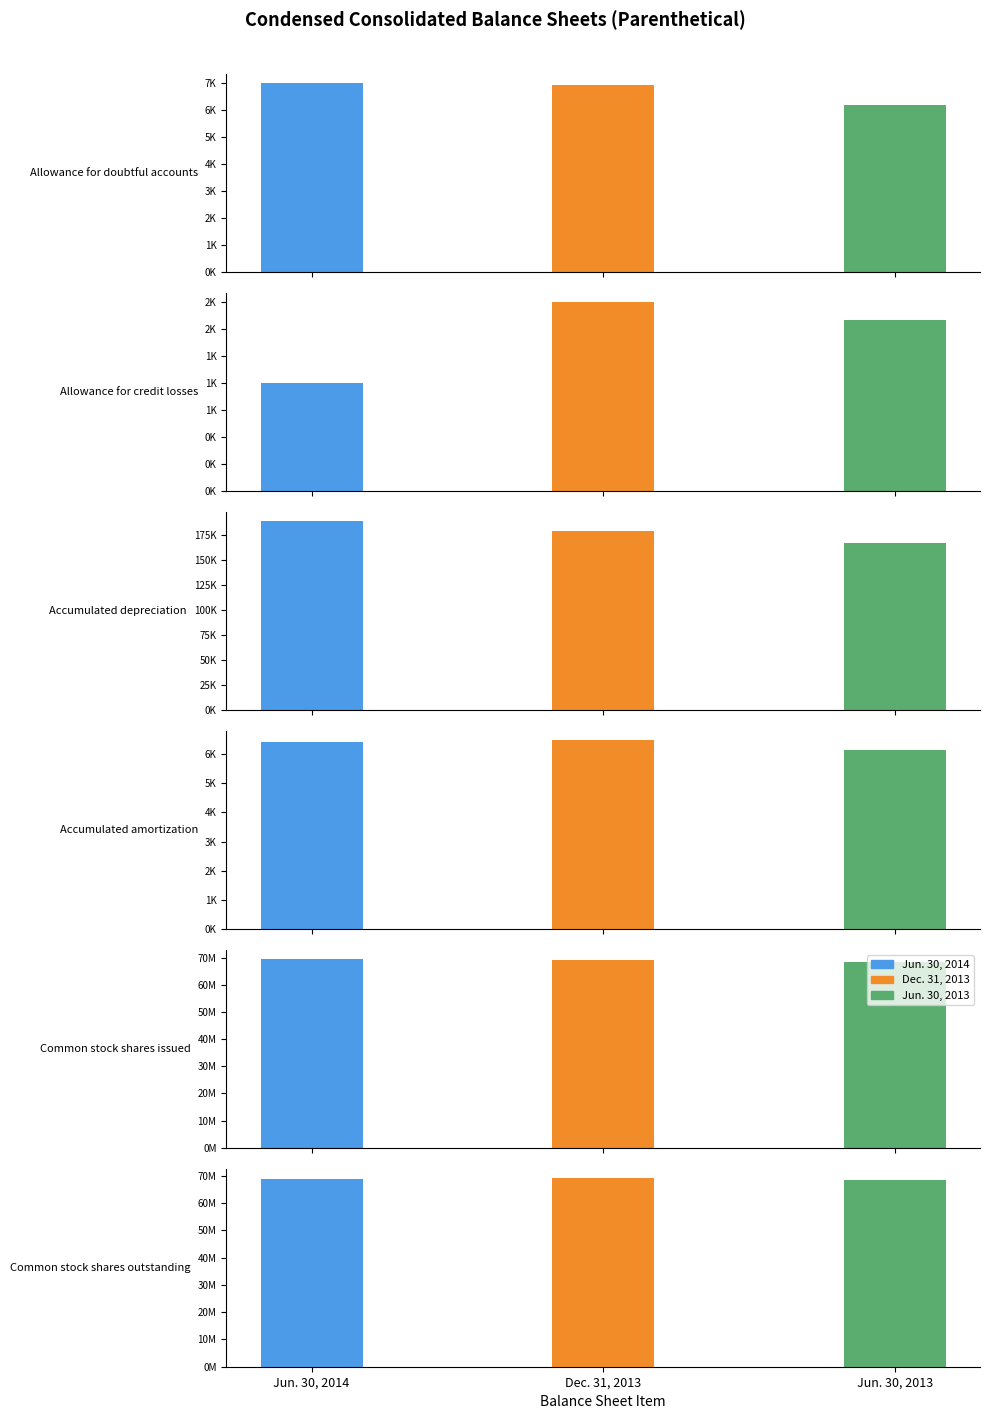

List the series in order of their peak value, lowest first.

Jun. 30, 2013, Dec. 31, 2013, Jun. 30, 2014